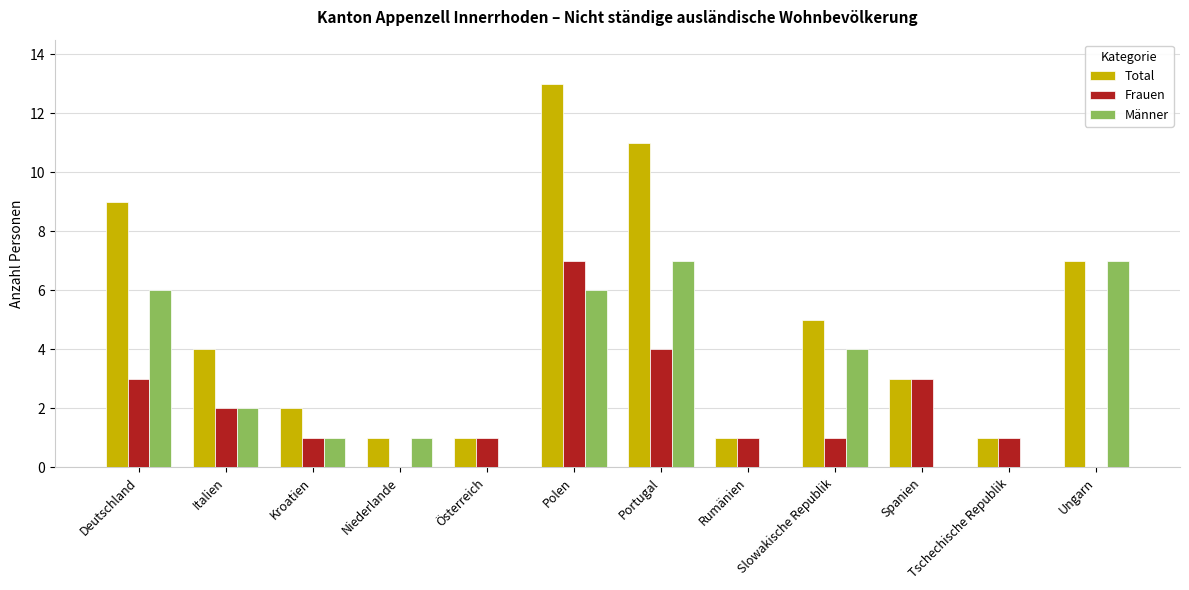

Reading right to left, extract all data points from this chart.

Total: Ungarn=7	Tschechische Republik=1	Spanien=3	Slowakische Republik=5	Rumänien=1	Portugal=11	Polen=13	Österreich=1	Niederlande=1	Kroatien=2	Italien=4	Deutschland=9
Frauen: Ungarn=0	Tschechische Republik=1	Spanien=3	Slowakische Republik=1	Rumänien=1	Portugal=4	Polen=7	Österreich=1	Niederlande=0	Kroatien=1	Italien=2	Deutschland=3
Männer: Ungarn=7	Tschechische Republik=0	Spanien=0	Slowakische Republik=4	Rumänien=0	Portugal=7	Polen=6	Österreich=0	Niederlande=1	Kroatien=1	Italien=2	Deutschland=6